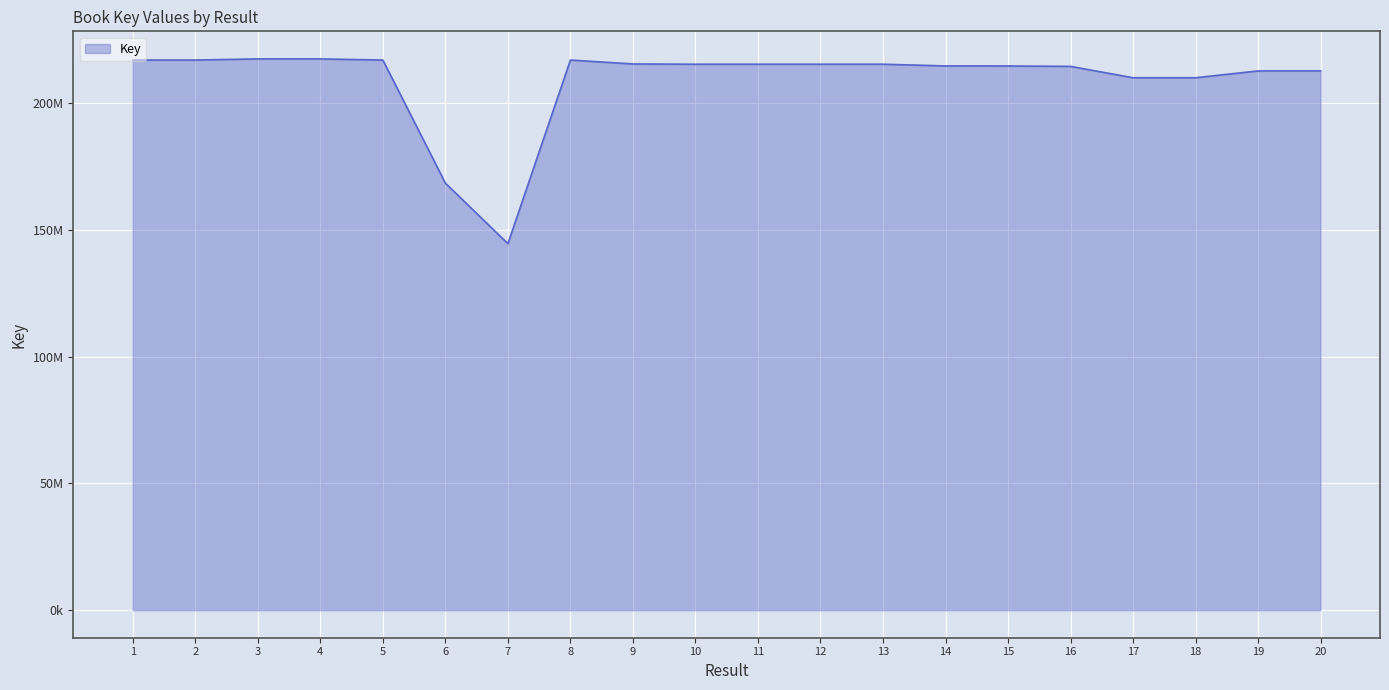

Which label corresponds to the largest value in the chart?

3